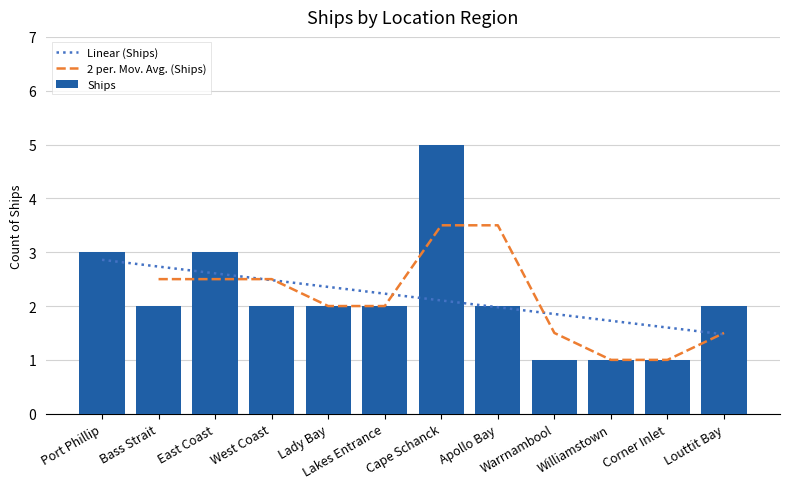

Are the bars horizontal?

No